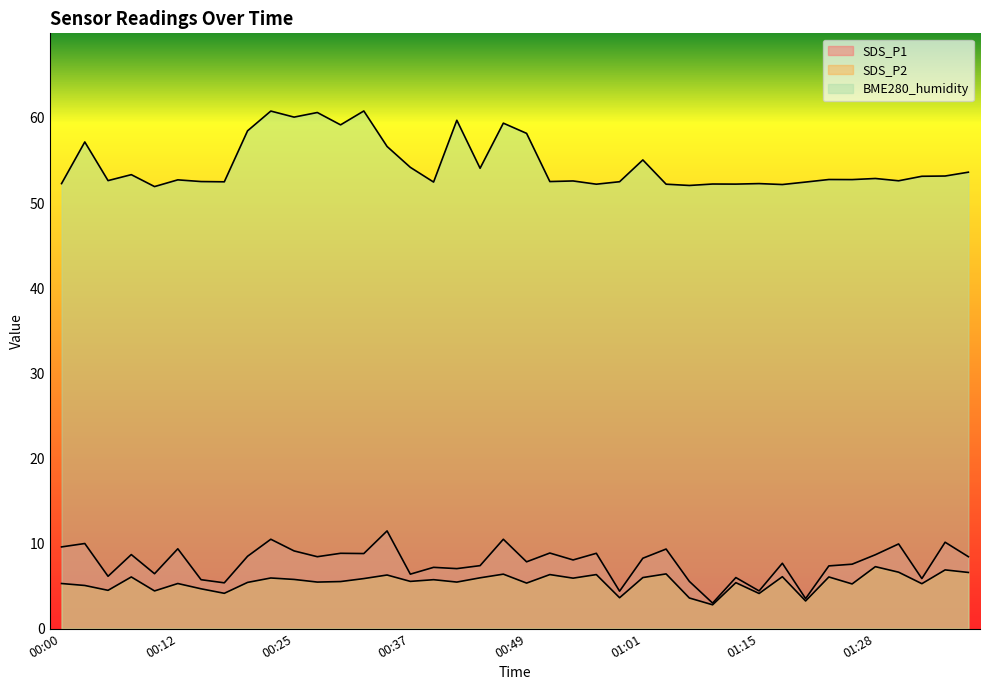

At how many categories does at least one series exceed 7?

40